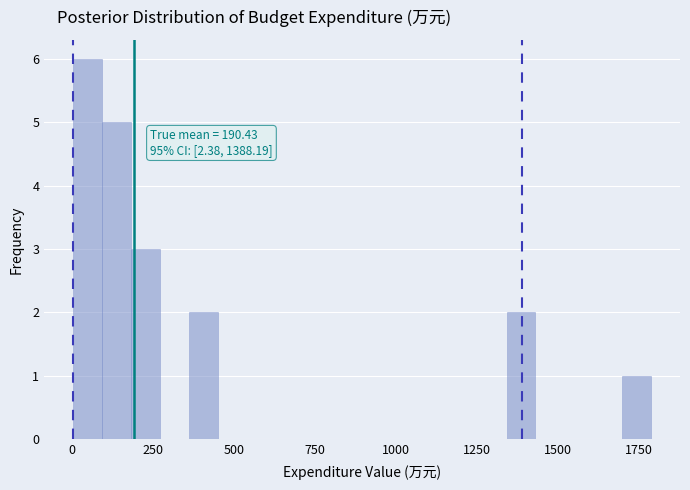

Around what value on the x-axis is the tallest bar? Give the approximate position of its centre, as read against the axis.

50